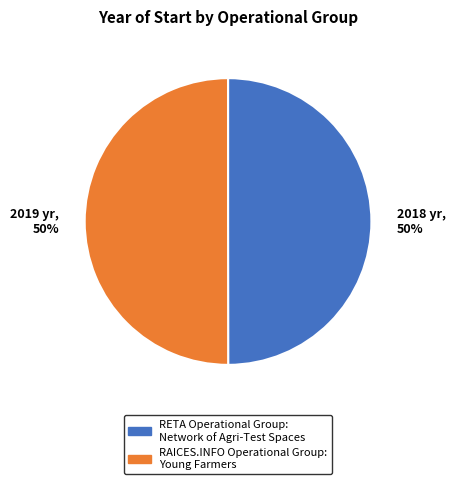

Combined, do RAICES.INFO Operational Group: Young Farmers and RETA Operational Group: Network of Agri-Test Spaces account for over 50%?

Yes